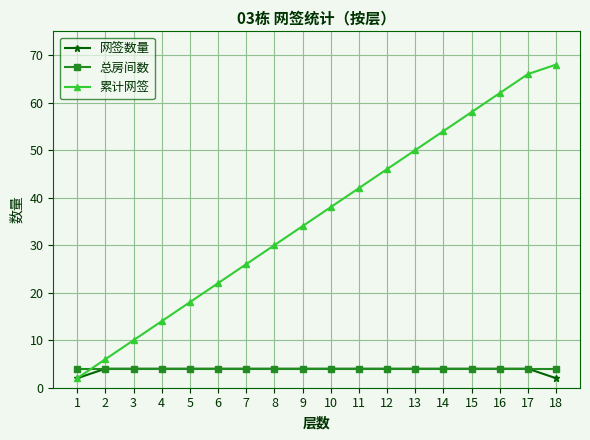

What is the total value across all series at 18?

74